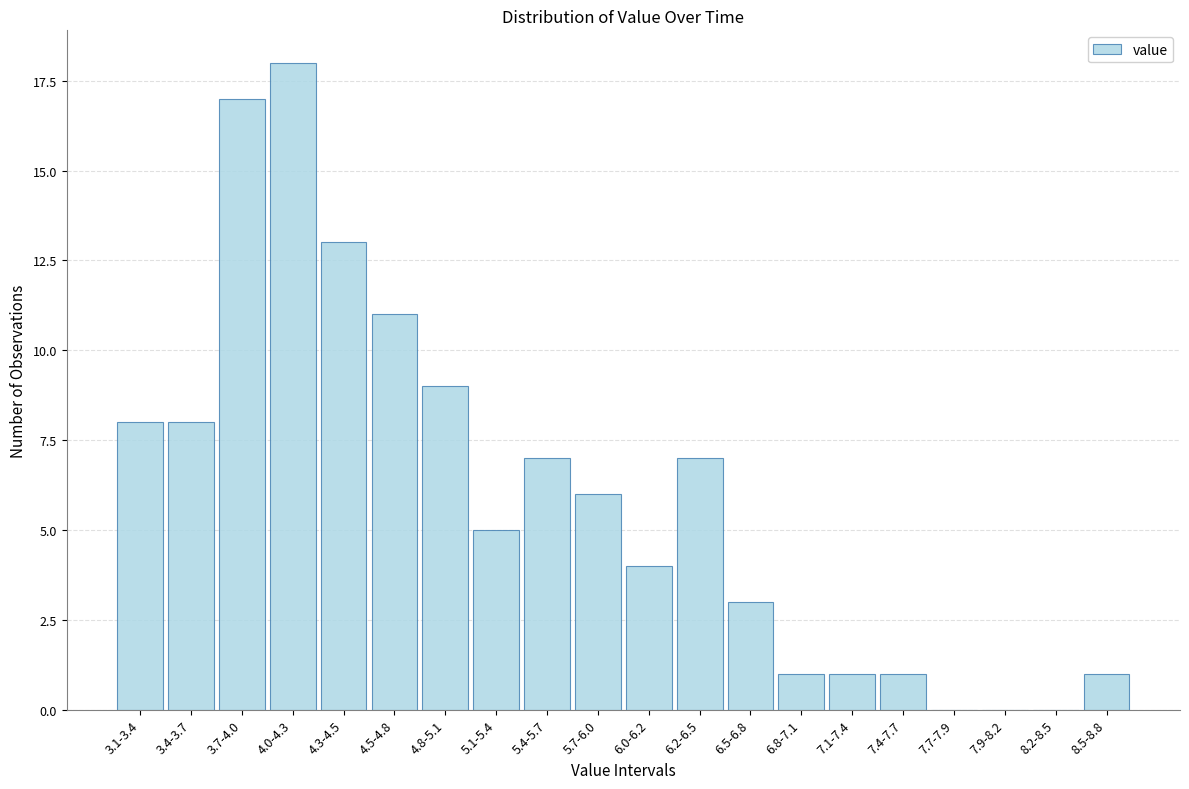

Reading right to left, extract all data points from this chart.

8.5-8.8=1	8.2-8.5=0	7.9-8.2=0	7.7-7.9=0	7.4-7.7=1	7.1-7.4=1	6.8-7.1=1	6.5-6.8=3	6.2-6.5=7	6.0-6.2=4	5.7-6.0=6	5.4-5.7=7	5.1-5.4=5	4.8-5.1=9	4.5-4.8=11	4.3-4.5=13	4.0-4.3=18	3.7-4.0=17	3.4-3.7=8	3.1-3.4=8